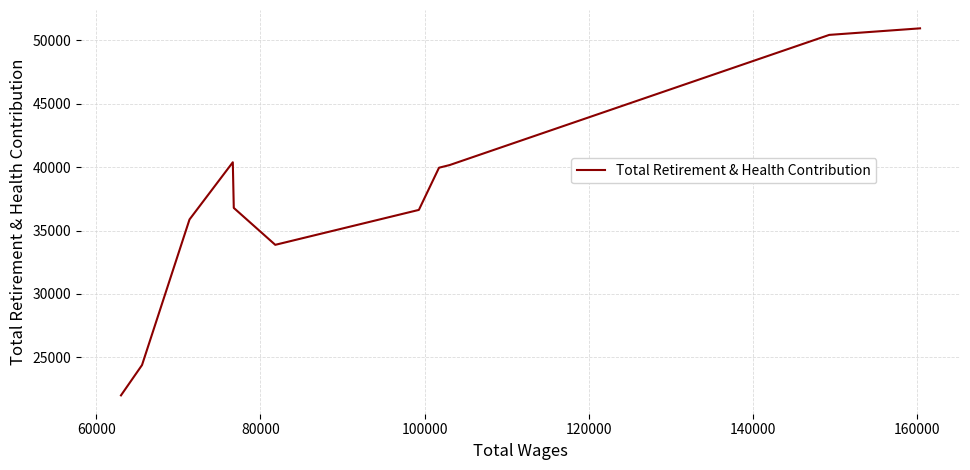

Does the chart display data point markers on the line(s)?

No